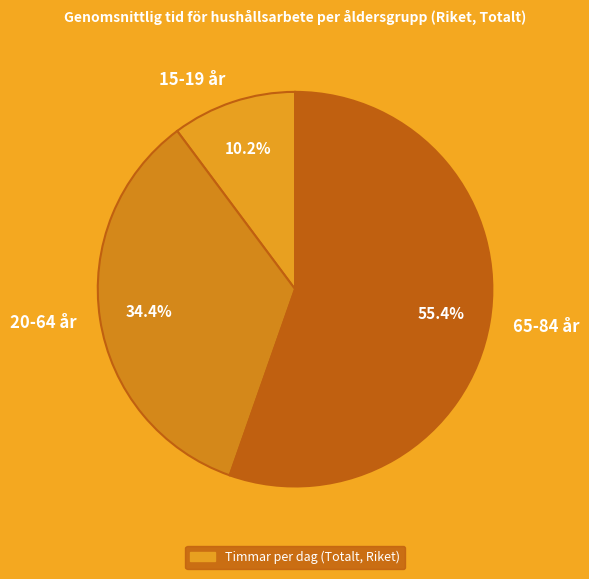

To the nearest percent, what is the difference between the 20-64 år and 15-19 år slice percentages?

24%